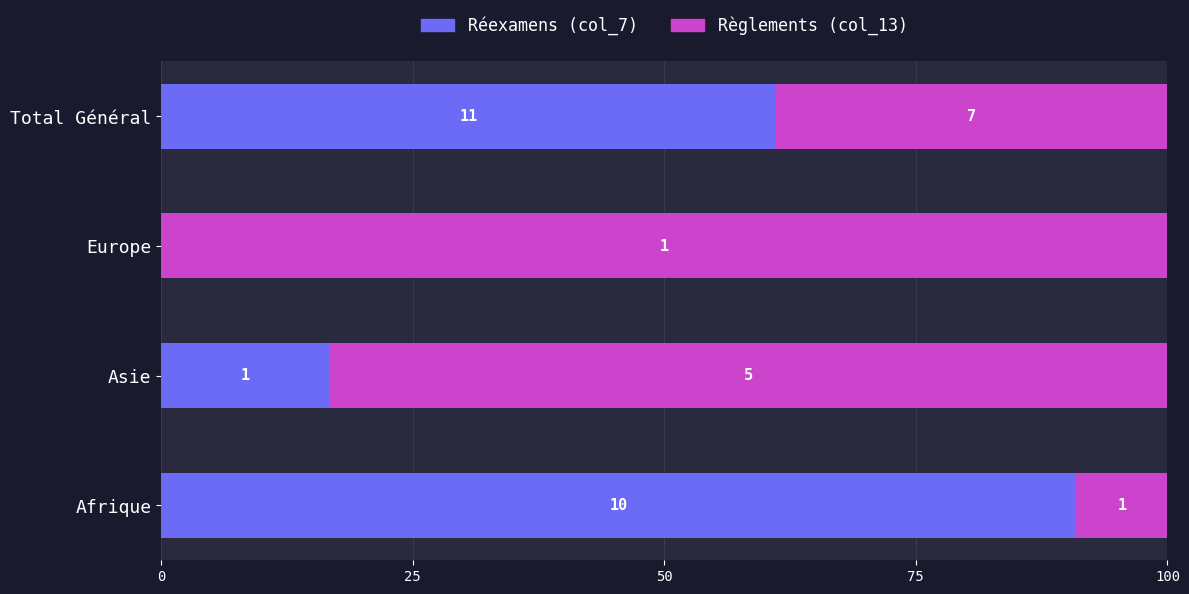

Rank the series by their maximum value, from highest to lowest.

Règlements (col_13), Réexamens (col_7)